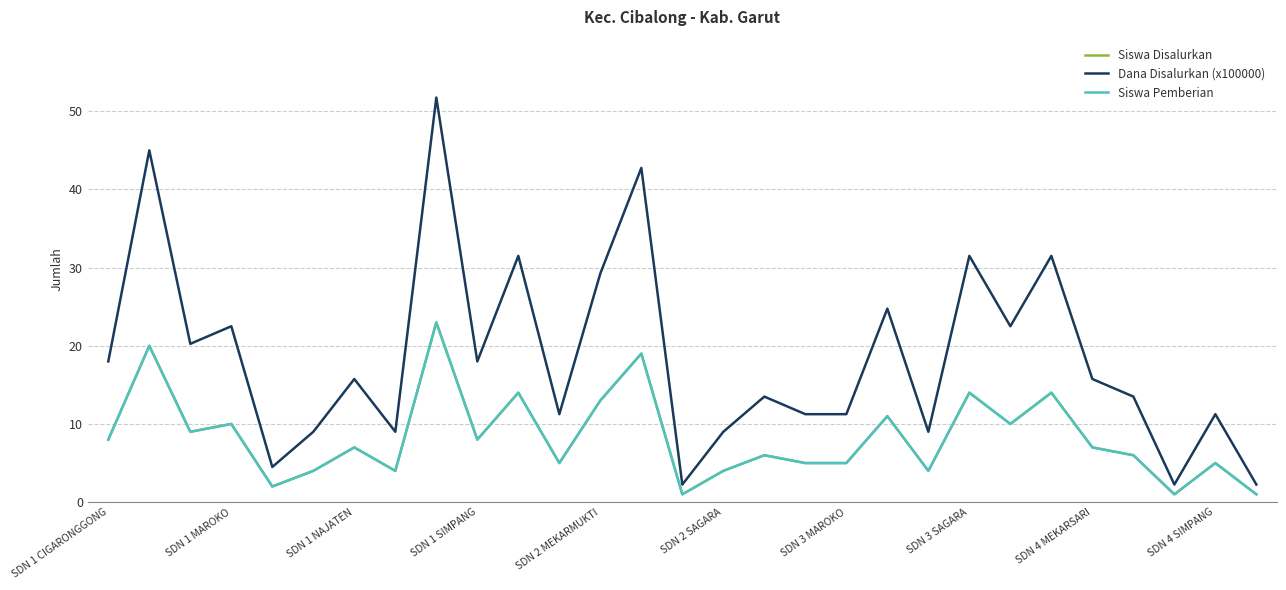

Reading left to right, list all the values displayed in this chart.

Siswa Disalurkan: 8.0	20.0	9.0	10.0	2.0	4.0	7.0	4.0	23.0	8.0	14.0	5.0	13.0	19.0	1.0	4.0	6.0	5.0	5.0	11.0	4.0	14.0	10.0	14.0	7.0	6.0	1.0	5.0	1.0
Dana Disalurkan (x100000): 18.0	45.0	20.2	22.5	4.5	9.0	15.8	9.0	51.8	18.0	31.5	11.2	29.2	42.8	2.2	9.0	13.5	11.2	11.2	24.8	9.0	31.5	22.5	31.5	15.8	13.5	2.2	11.2	2.2
Siswa Pemberian: 8.0	20.0	9.0	10.0	2.0	4.0	7.0	4.0	23.0	8.0	14.0	5.0	13.0	19.0	1.0	4.0	6.0	5.0	5.0	11.0	4.0	14.0	10.0	14.0	7.0	6.0	1.0	5.0	1.0